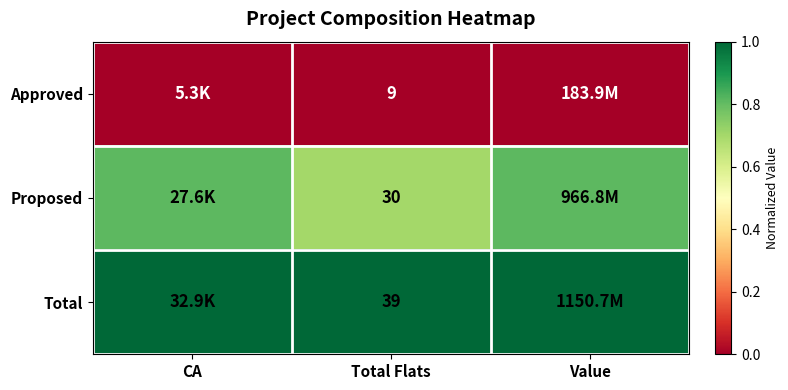

Rank the series at CA from highest to lowest value.

Total, Proposed, Approved